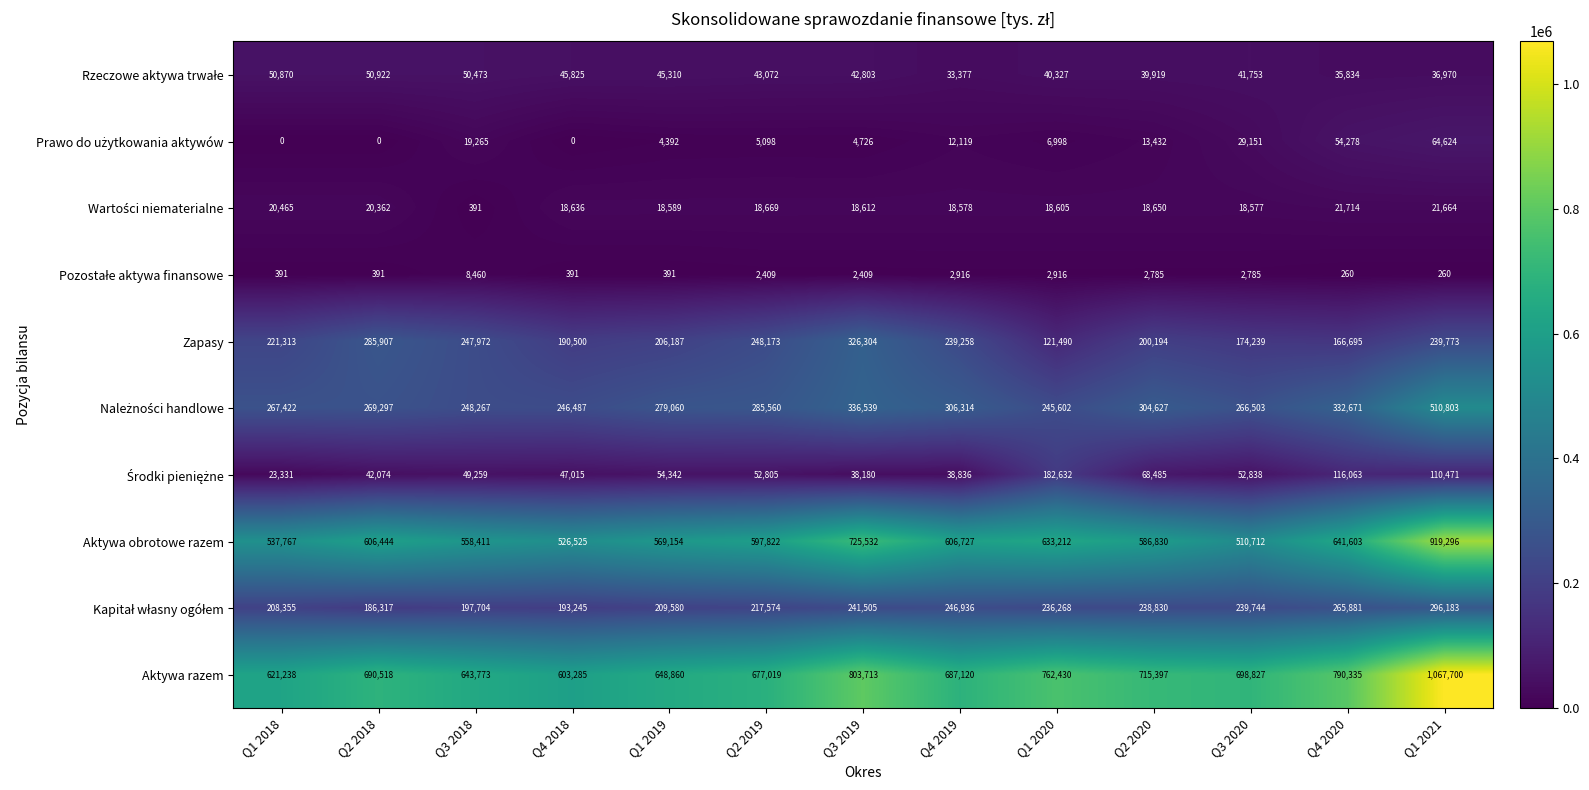

What is the average value of the Zapasy series?

220616